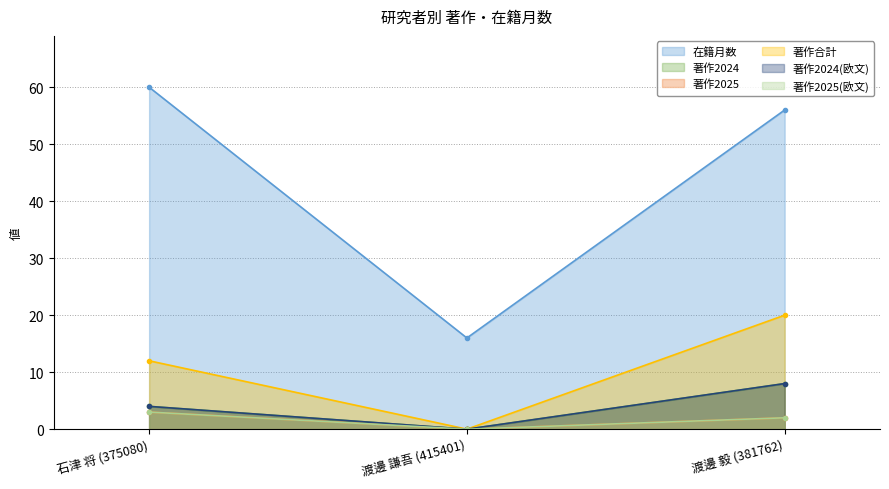

True or false: 在籍月数 has a value of 60 at 石津 将 (375080).

True